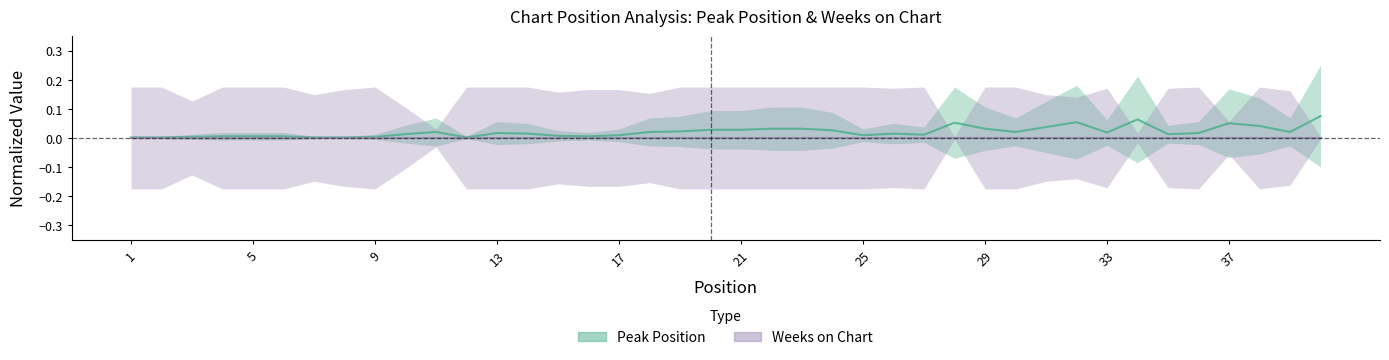

At which category does the data reach its first local valley?

12